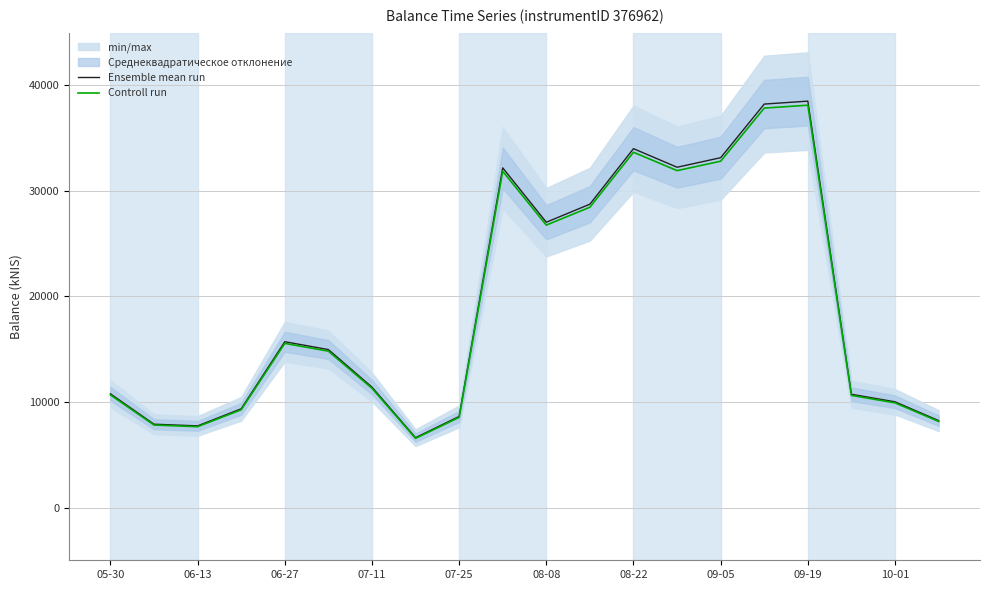

Where does the Ensemble mean run series first go above 14968?

06-27